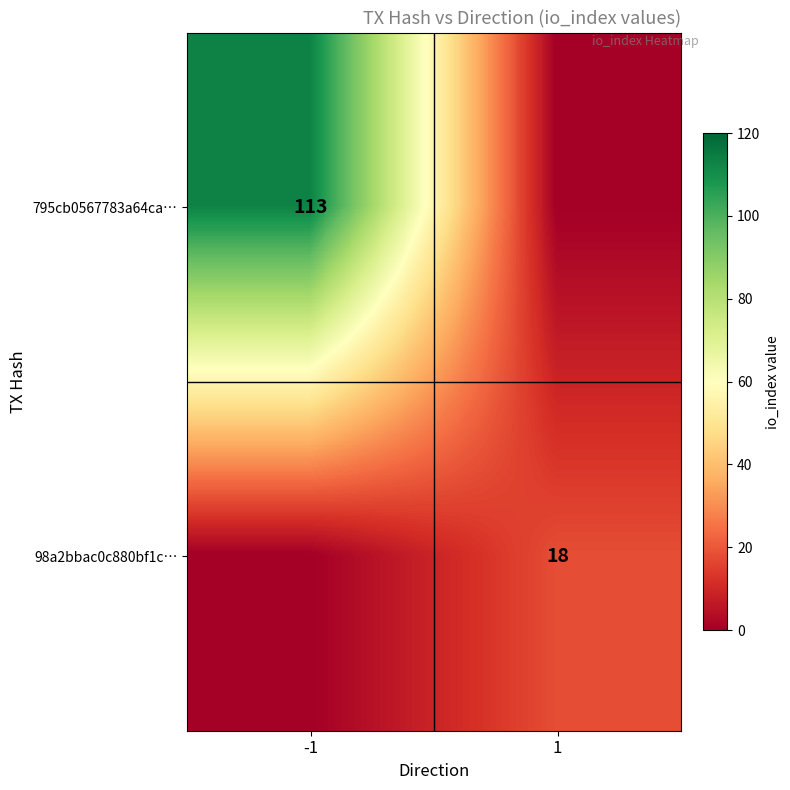

The value of 98a2bbac0c880bf1c… at 1 is 12. True or false?

False